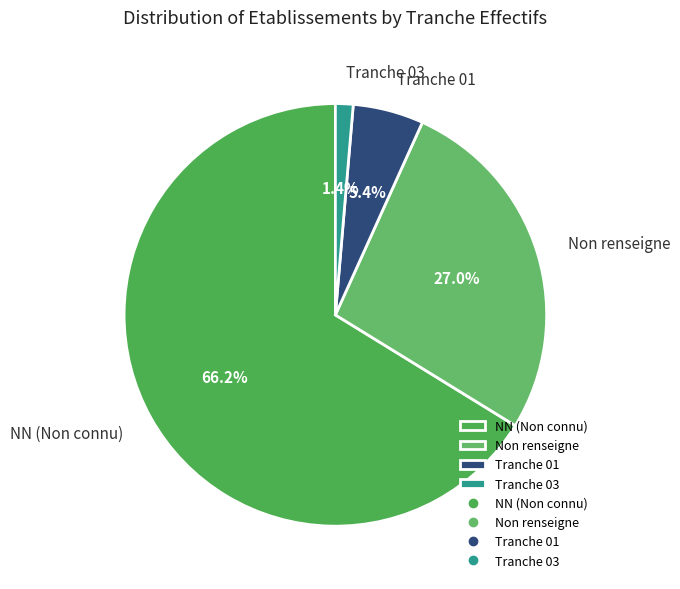

Count the number of slices in the pie.

4